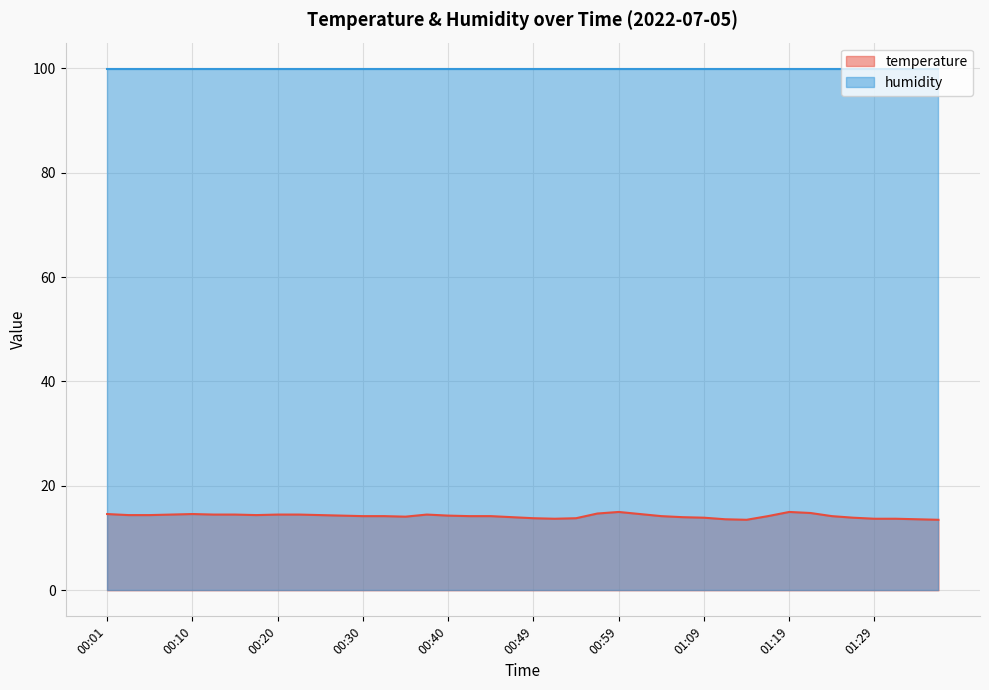

Does the chart display data point markers on the line(s)?

No